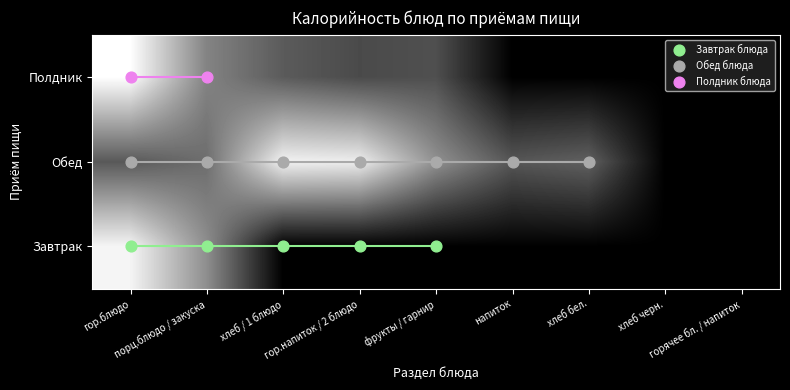

At how many categories does at least one series exceed 0?

7